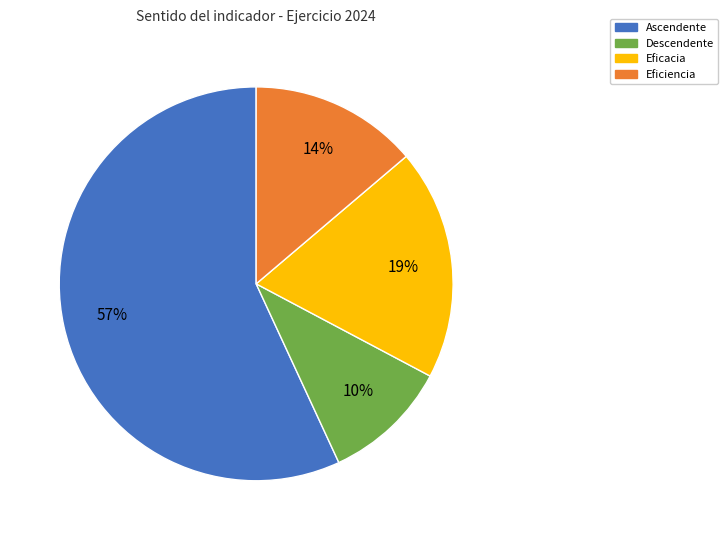

To the nearest percent, what is the difference between the largest and smallest slice percentages?

47%